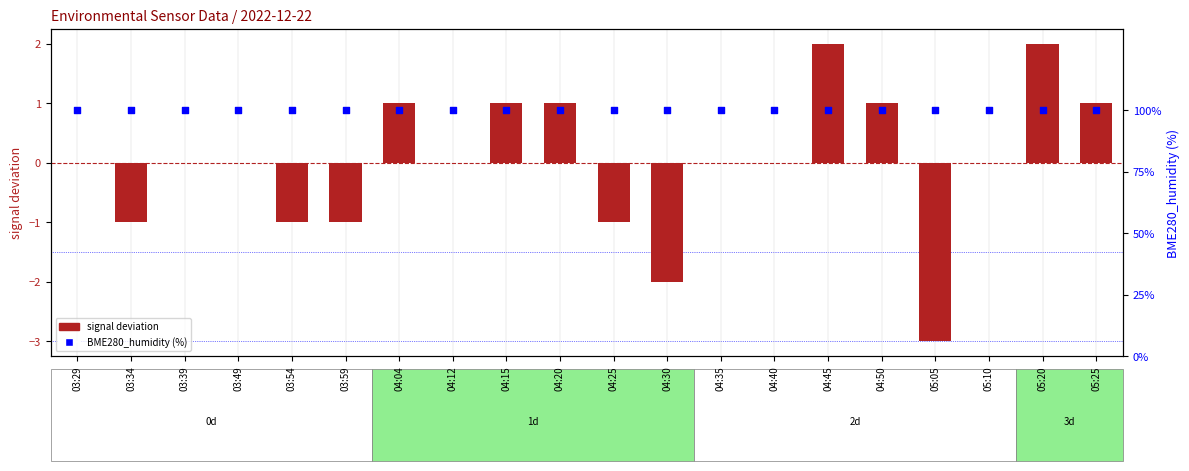

At how many categories does at least one series exceed 17?

20